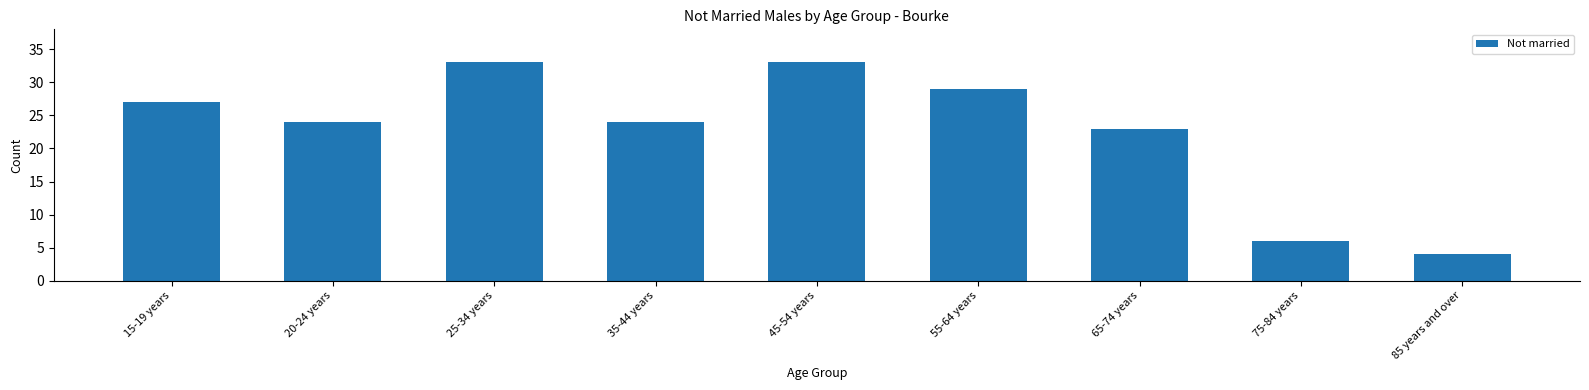

Reading right to left, list all the values displayed in this chart.

4	6	23	29	33	24	33	24	27